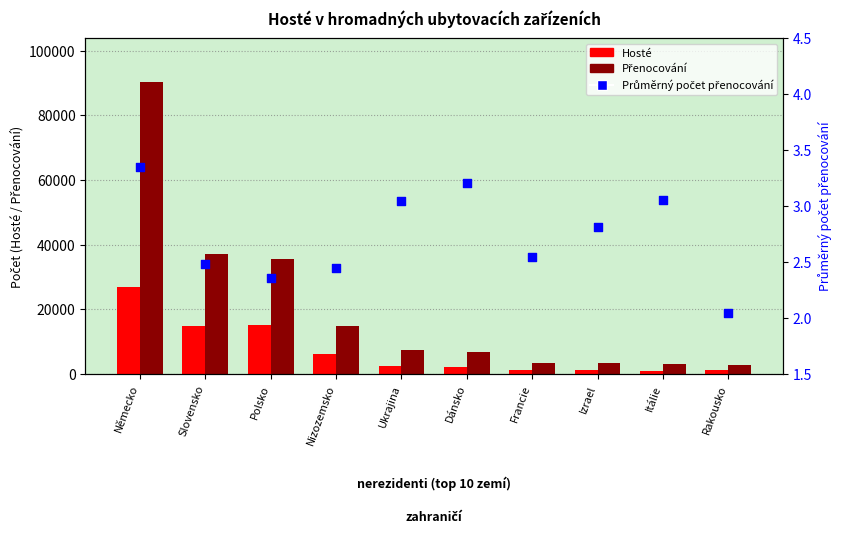

At which category is the sum across all series the highest?

Německo